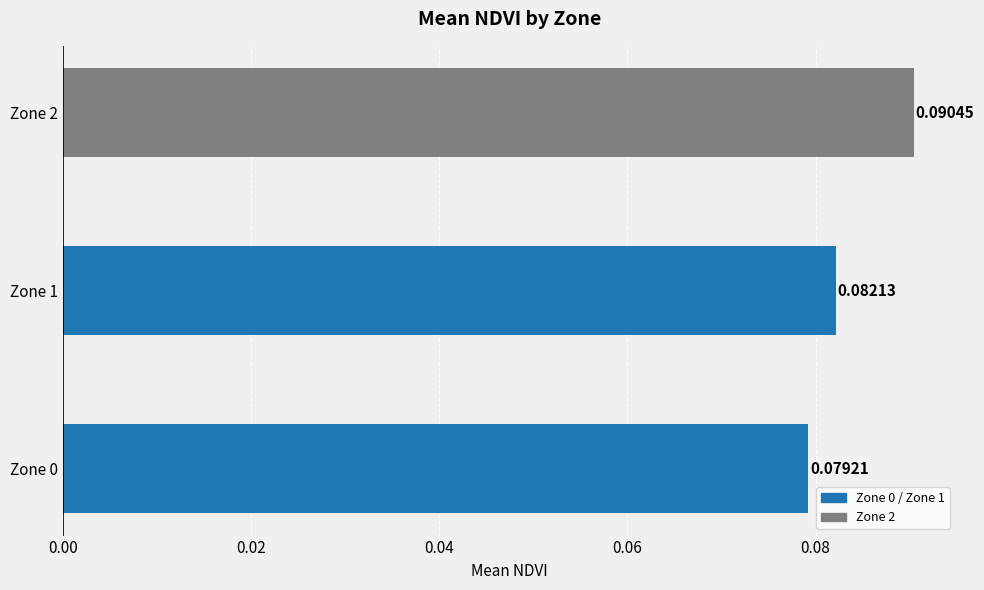

Which category has the highest value across all series?

Zone 2